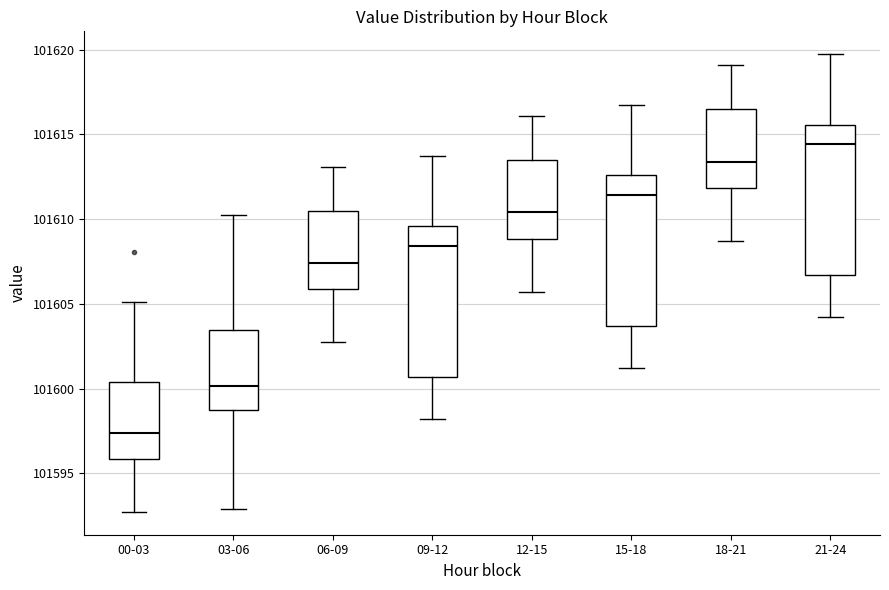

Which box has the highest median line?

21-24